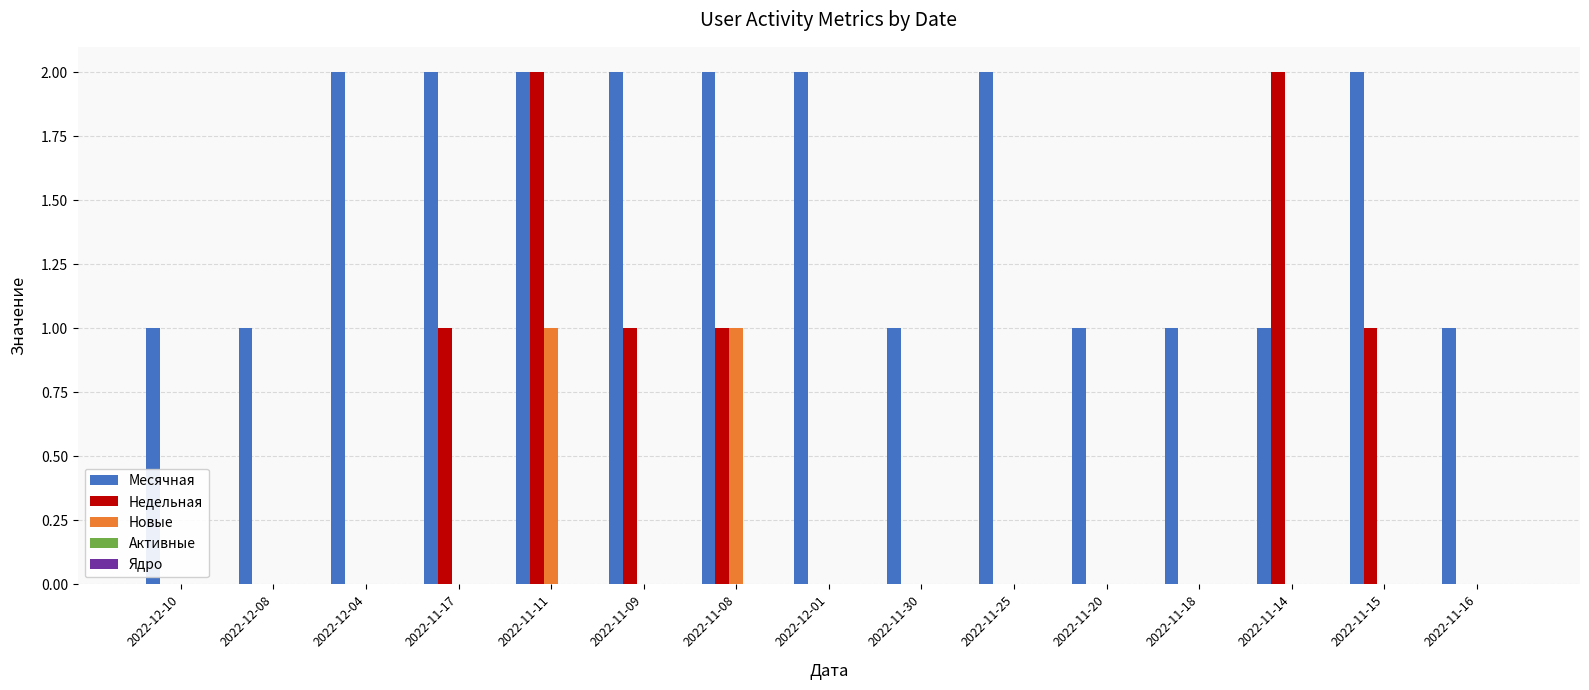

What is the sum of all Недельная values?

8